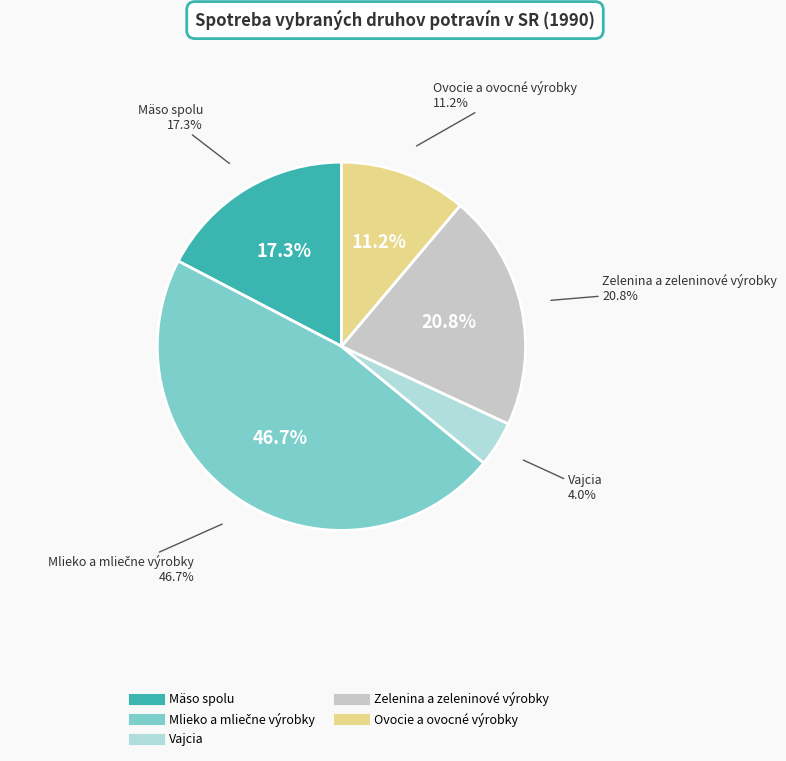

Which category has the biggest portion of the pie?

Mlieko a mliečne výrobky